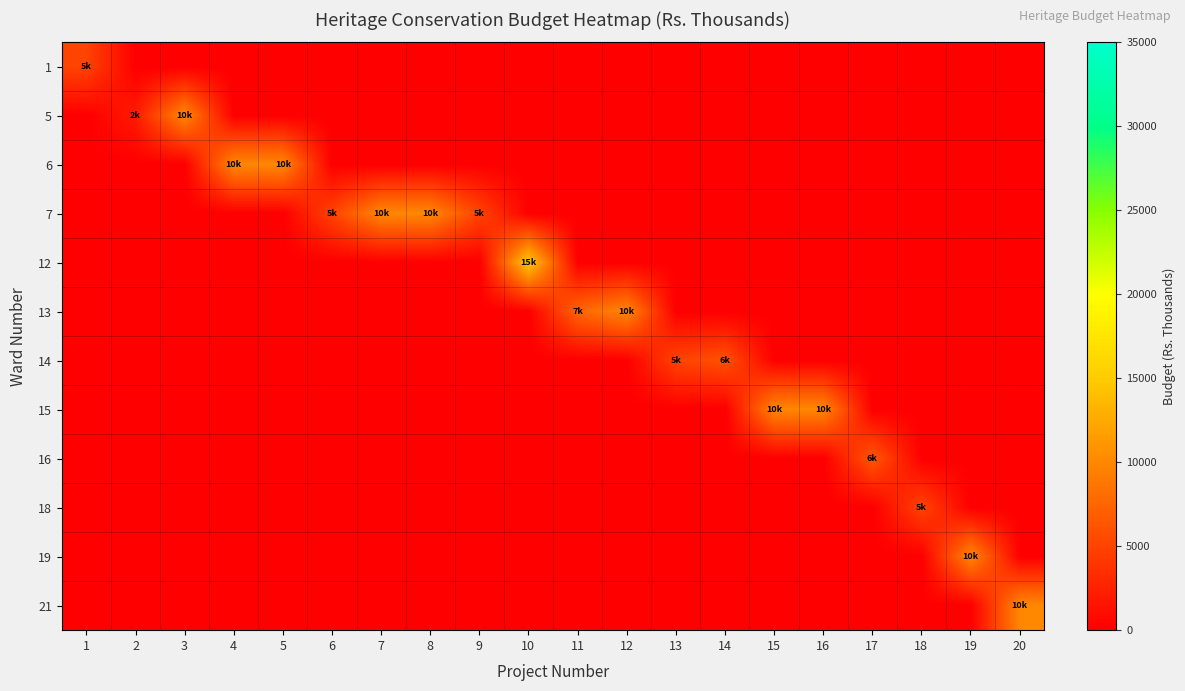

Count the number of data series in this chart.

12